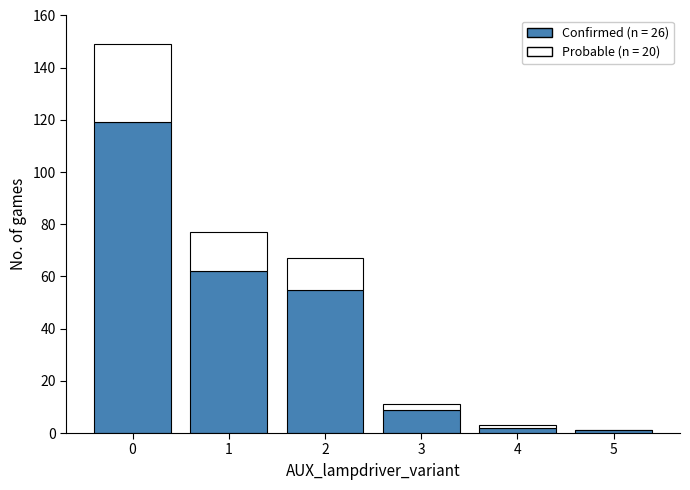

What is the sum of all Confirmed (n = 26) values?

248